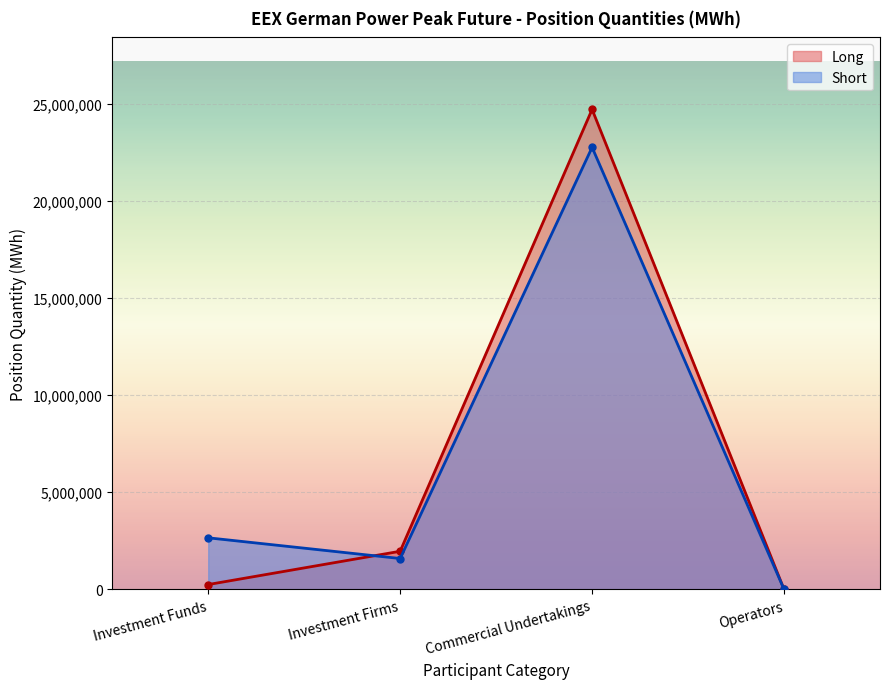

Between which two adjacent categories do Long and Short first intersect?

Investment Funds and Investment Firms